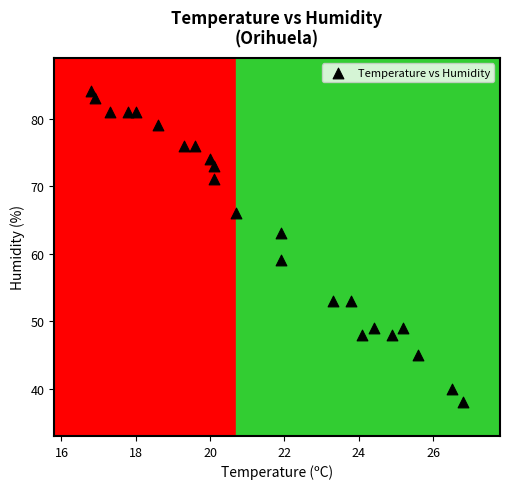

What is the range of Y values (max minus min)?

46